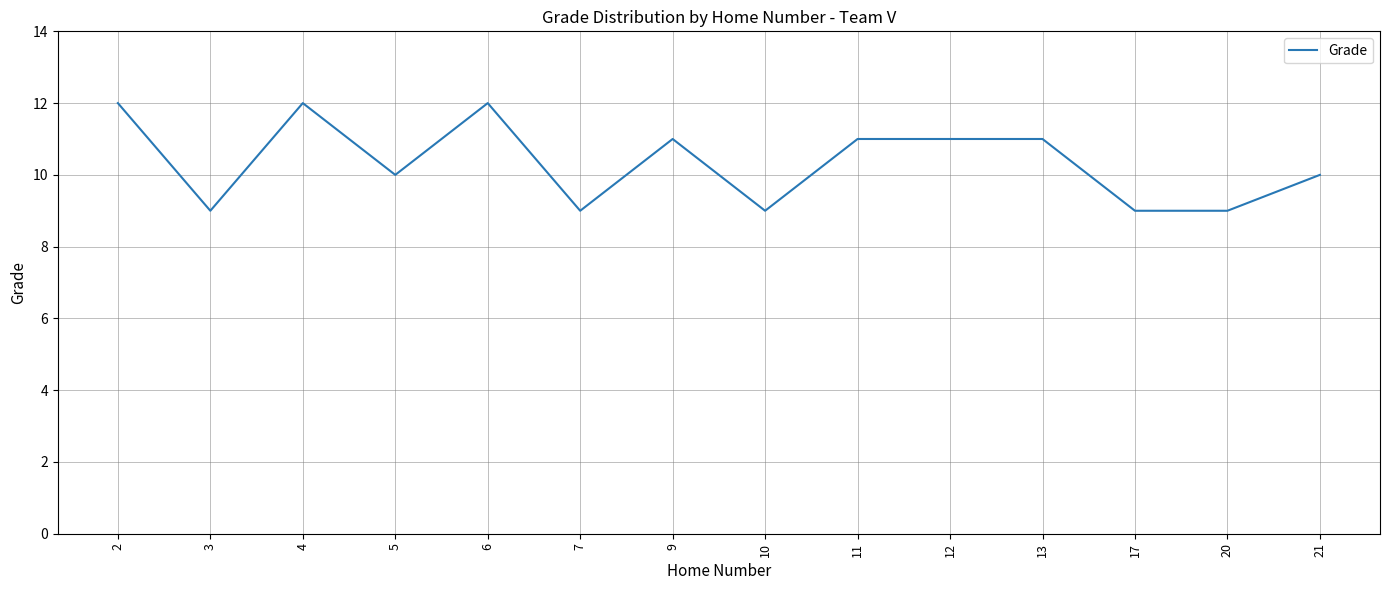

True or false: the data shows 5 at 11.

False